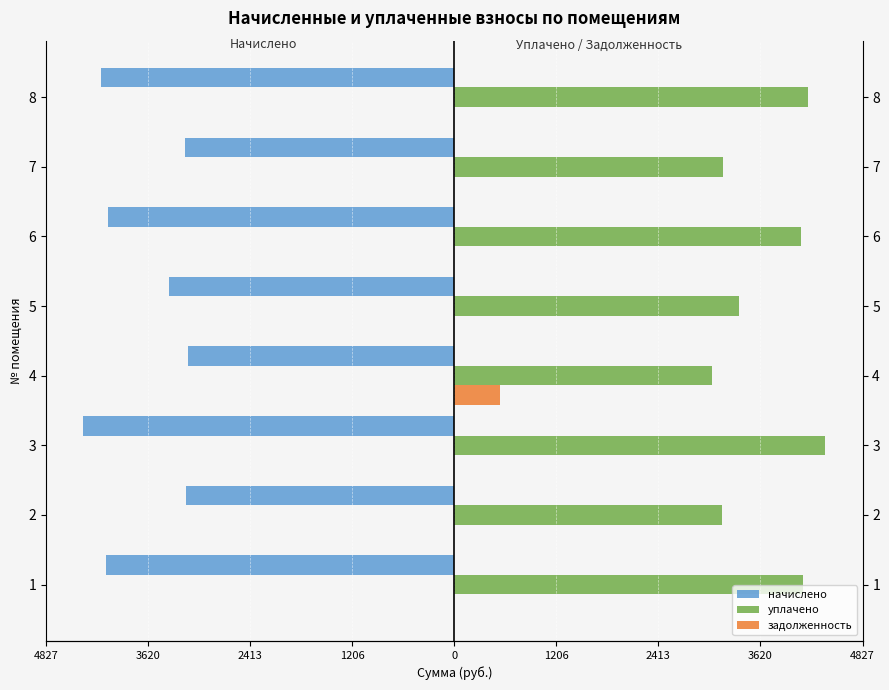

What is the label of the 6th bar from the right?

2413